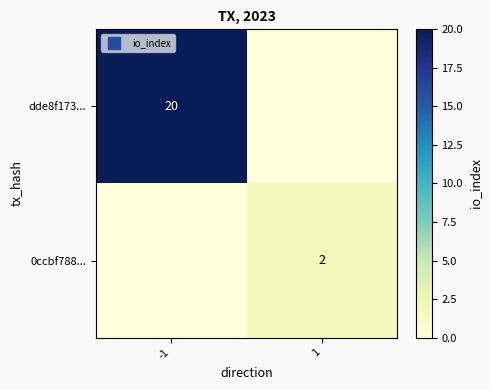

How many 0ccbf788... values are between 0 and 2?

2